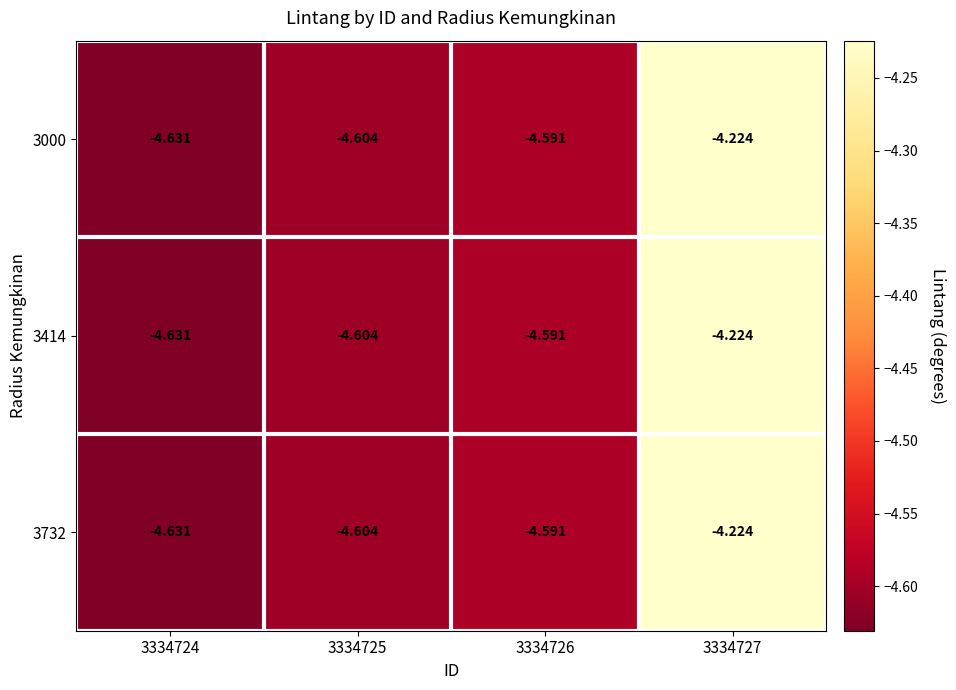

How many distinct data groups are displayed?

3